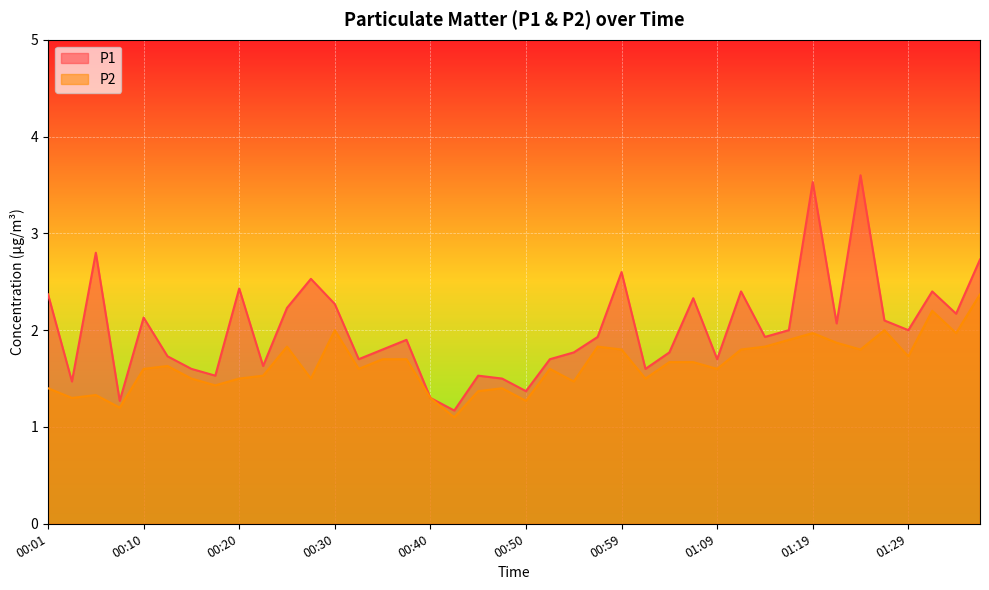

True or false: P1 and P2 cross at least once.

False